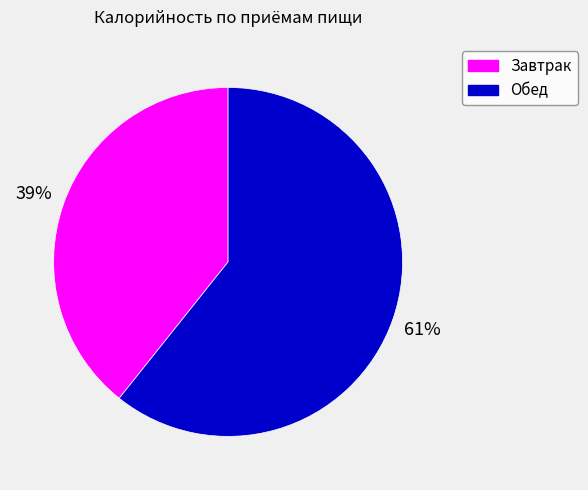

Is the sum of Завтрак and Обед greater than half?

Yes